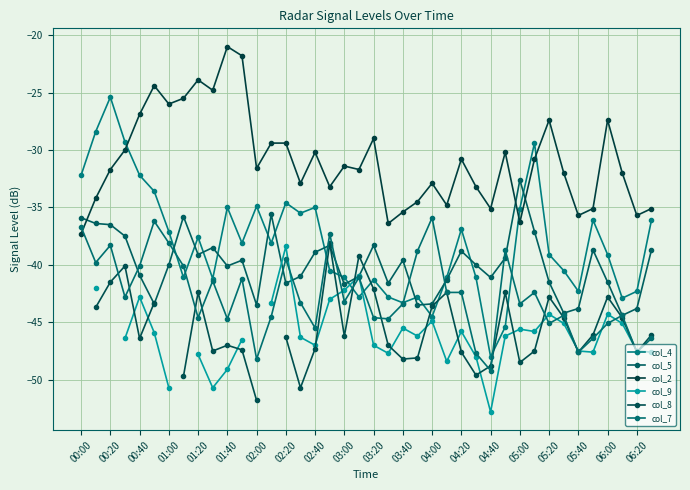

What position from the left is 02:40?

17